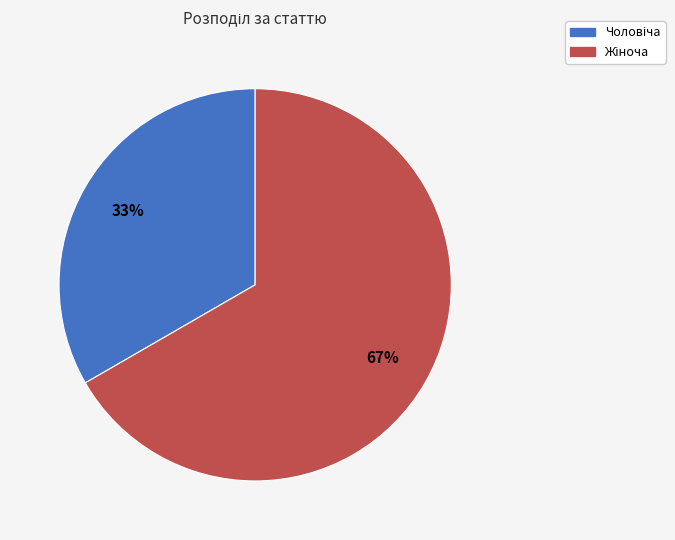

How many slices are in this pie chart?

2